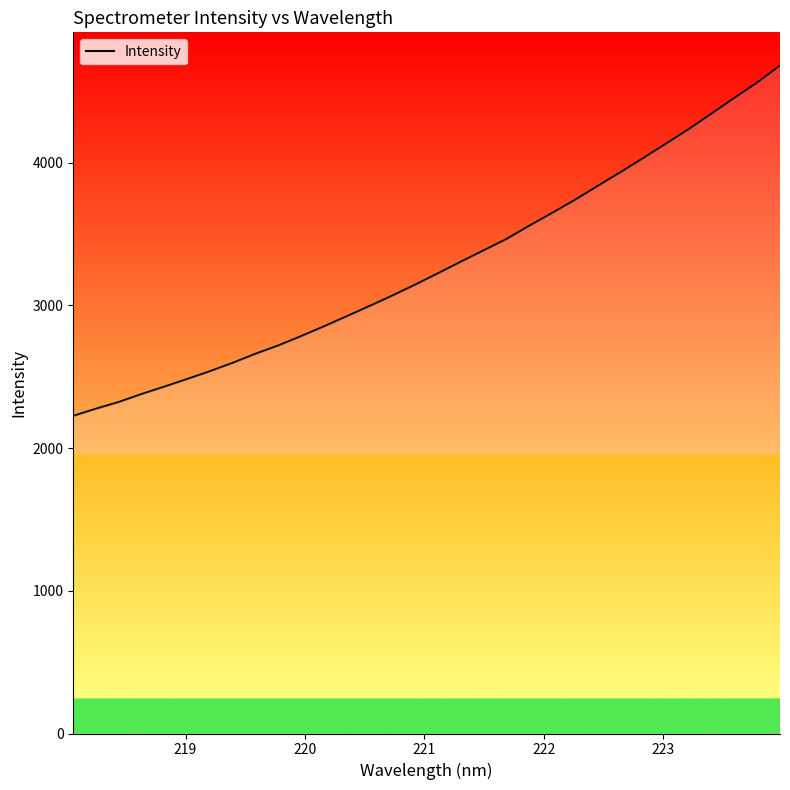

How many lines are shown in the chart?

1